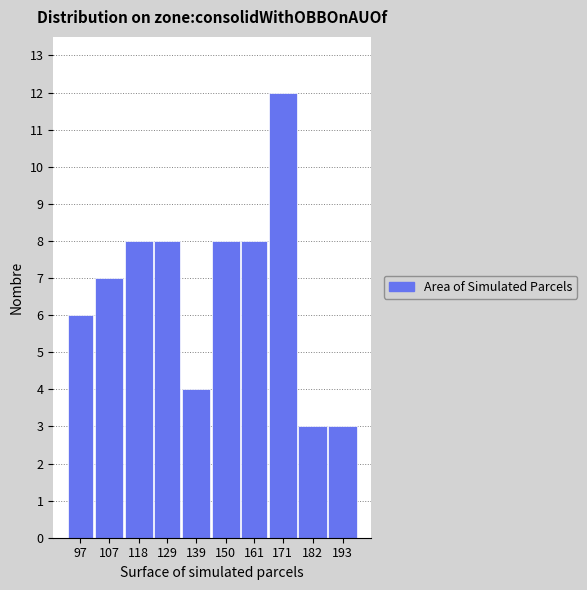

Reading left to right, transcribe all the data shown in this chart.

6	7	8	8	4	8	8	12	3	3